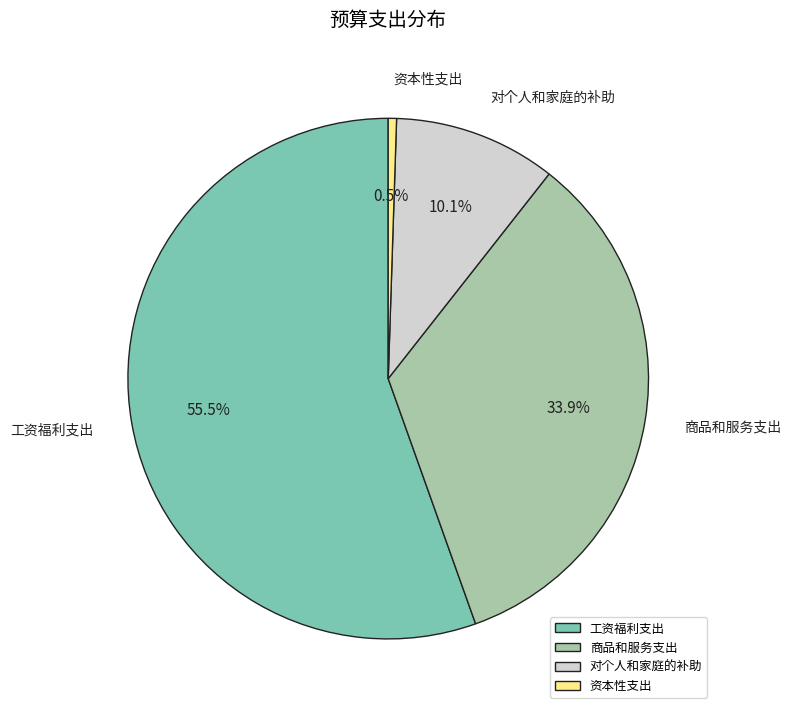

The 商品和服务支出 slice represents 47% of the pie. True or false?

False